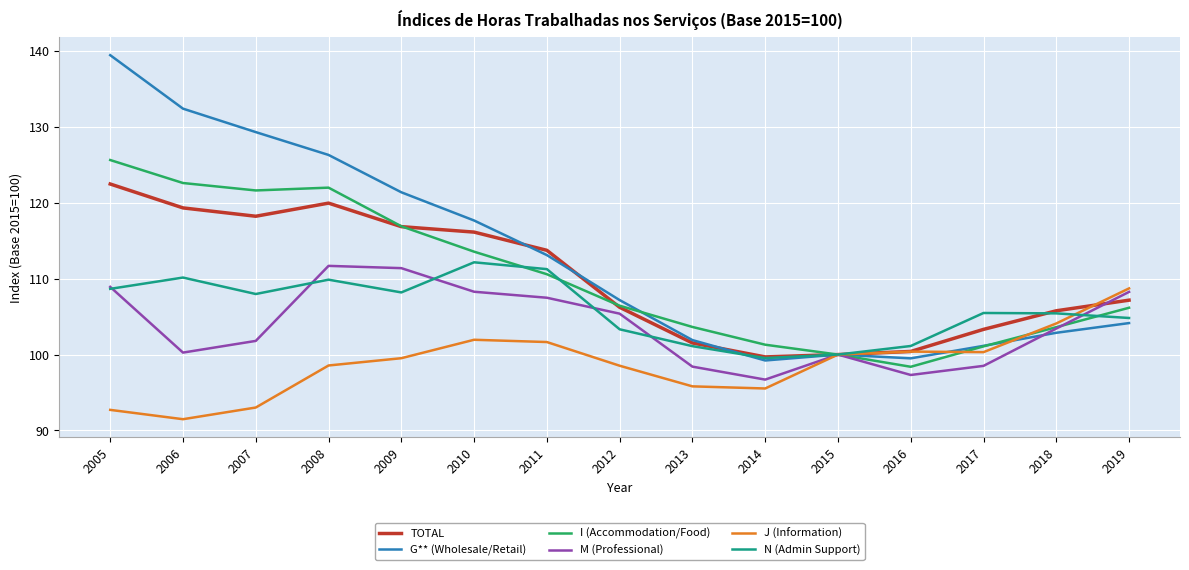

What is the difference between the G** (Wholesale/Retail) values at 2007 and 2017?

28.2